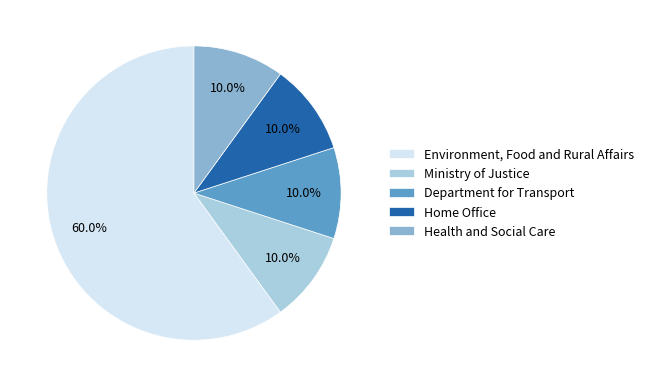

To the nearest percent, what is the average slice percentage?

20%